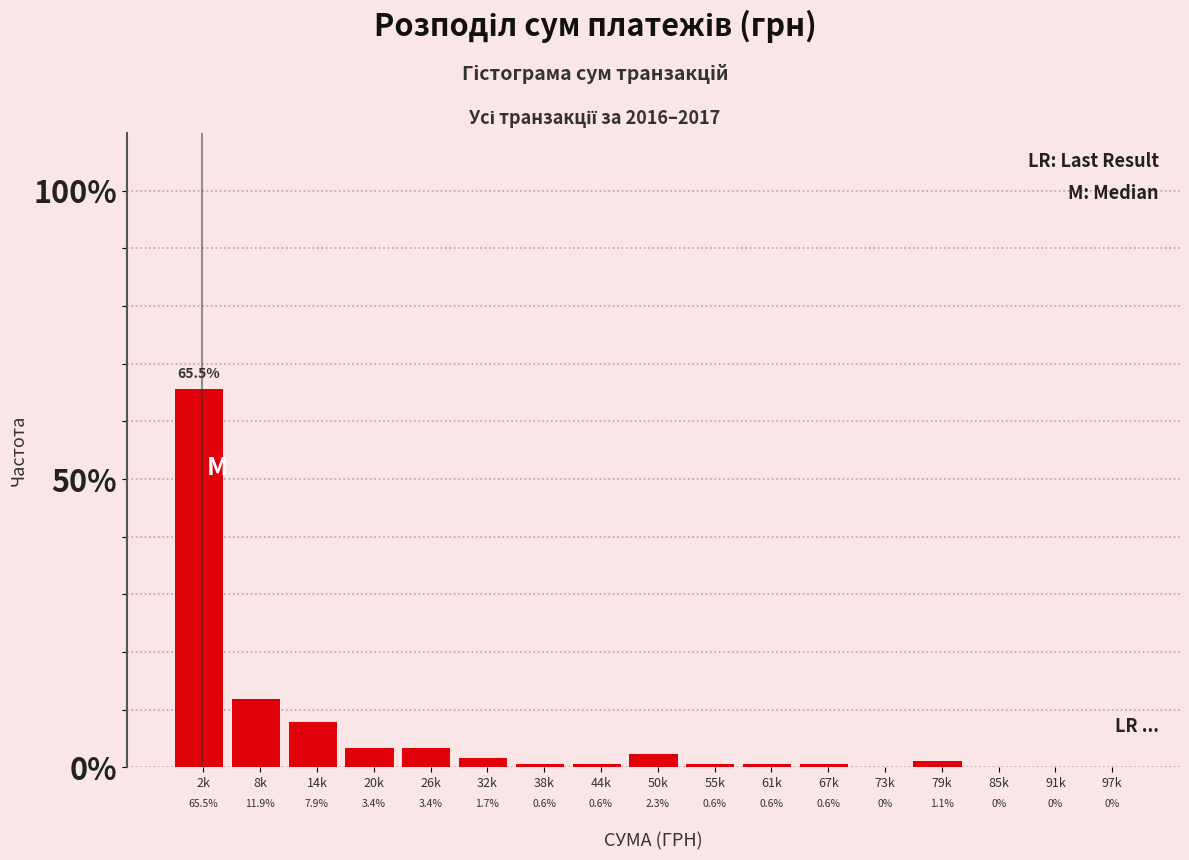

Reading left to right, transcribe all the data shown in this chart.

2k=65.5	8k=11.9	14k=7.9	20k=3.4	26k=3.4	32k=1.7	38k=0.6	44k=0.6	50k=2.3	55k=0.6	61k=0.6	67k=0.6	73k=0.0	79k=1.1	85k=0.0	91k=0.0	97k=0.0